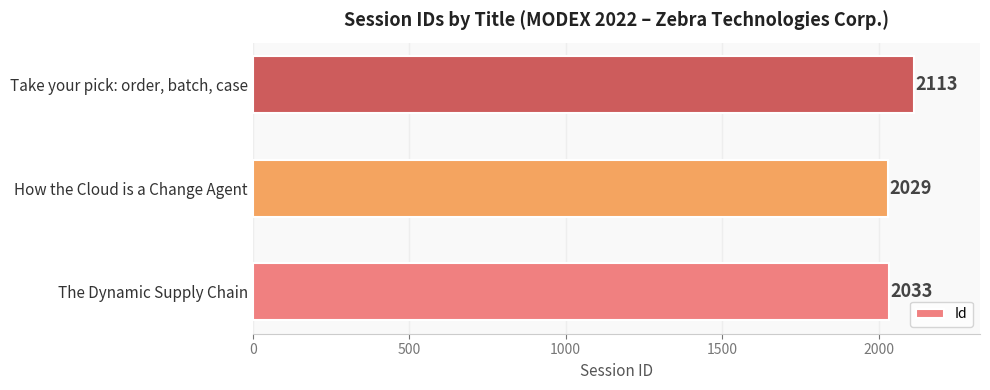

What is the ratio of the value at The Dynamic Supply Chain to the value at Take your pick: order, batch, case?

1.0